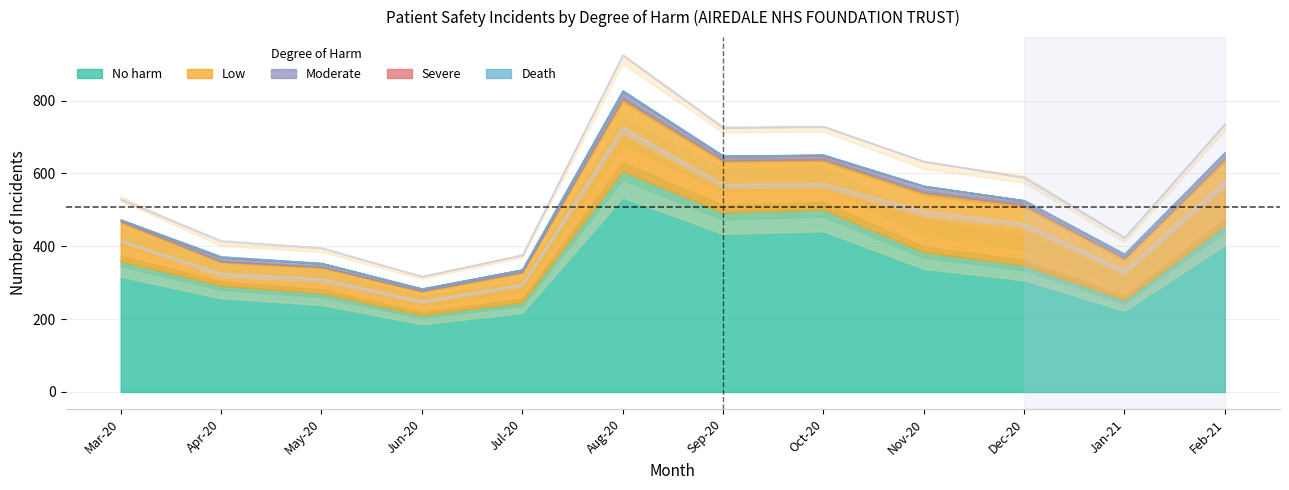

Is it true that Moderate equals 6 at Jun-20?

True